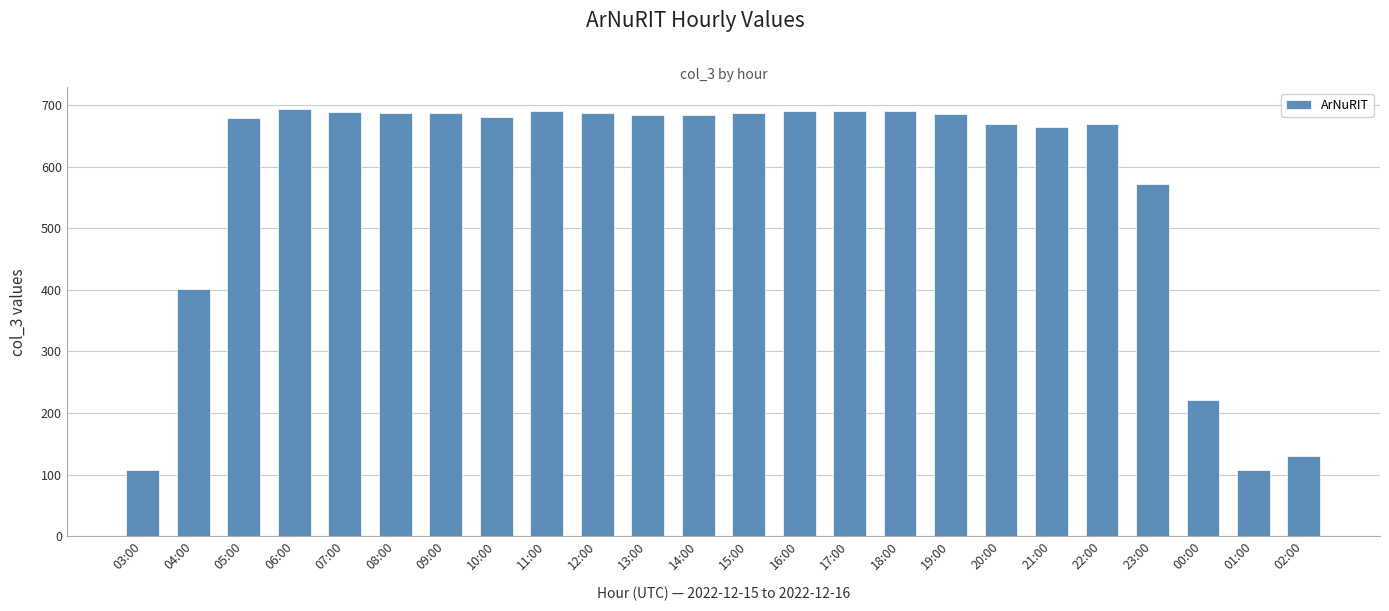

What is the minimum value shown in the chart?

107